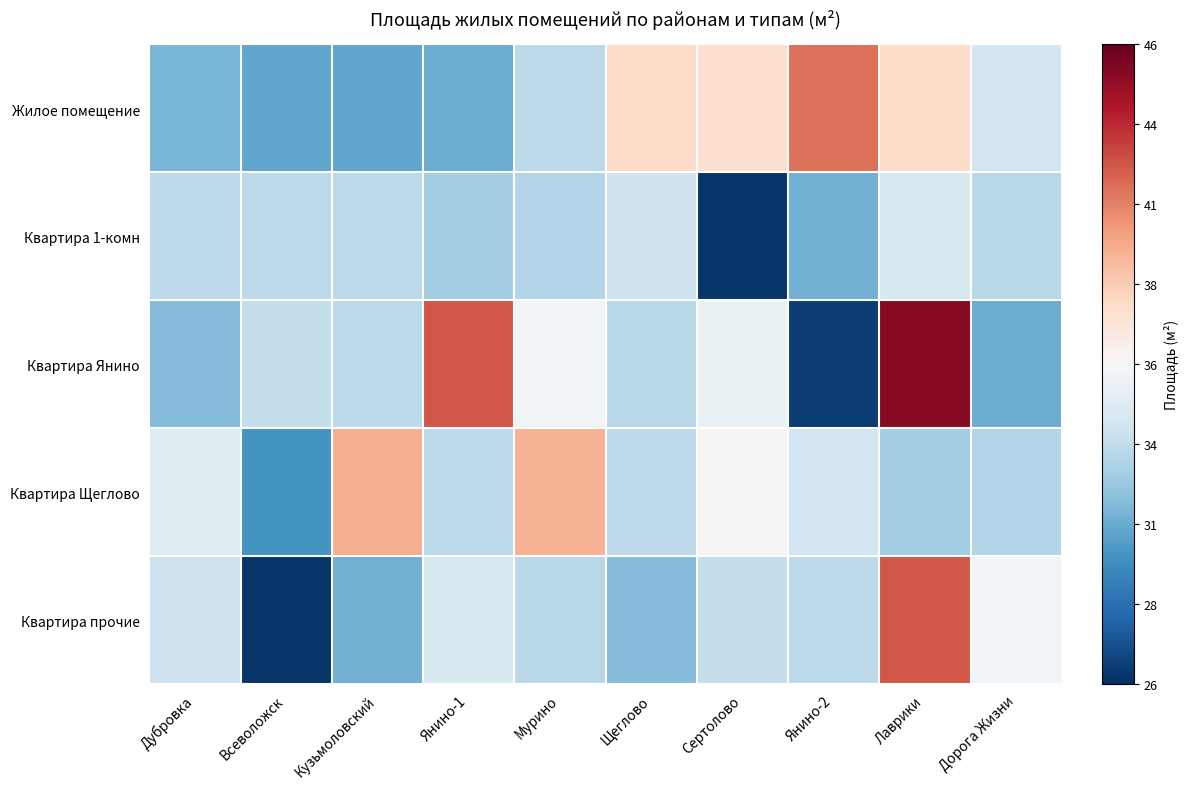

Rank the series at Дубровка from lowest to highest value.

Жилое помещение, Квартира Янино, Квартира 1-комн, Квартира прочие, Квартира Щеглово